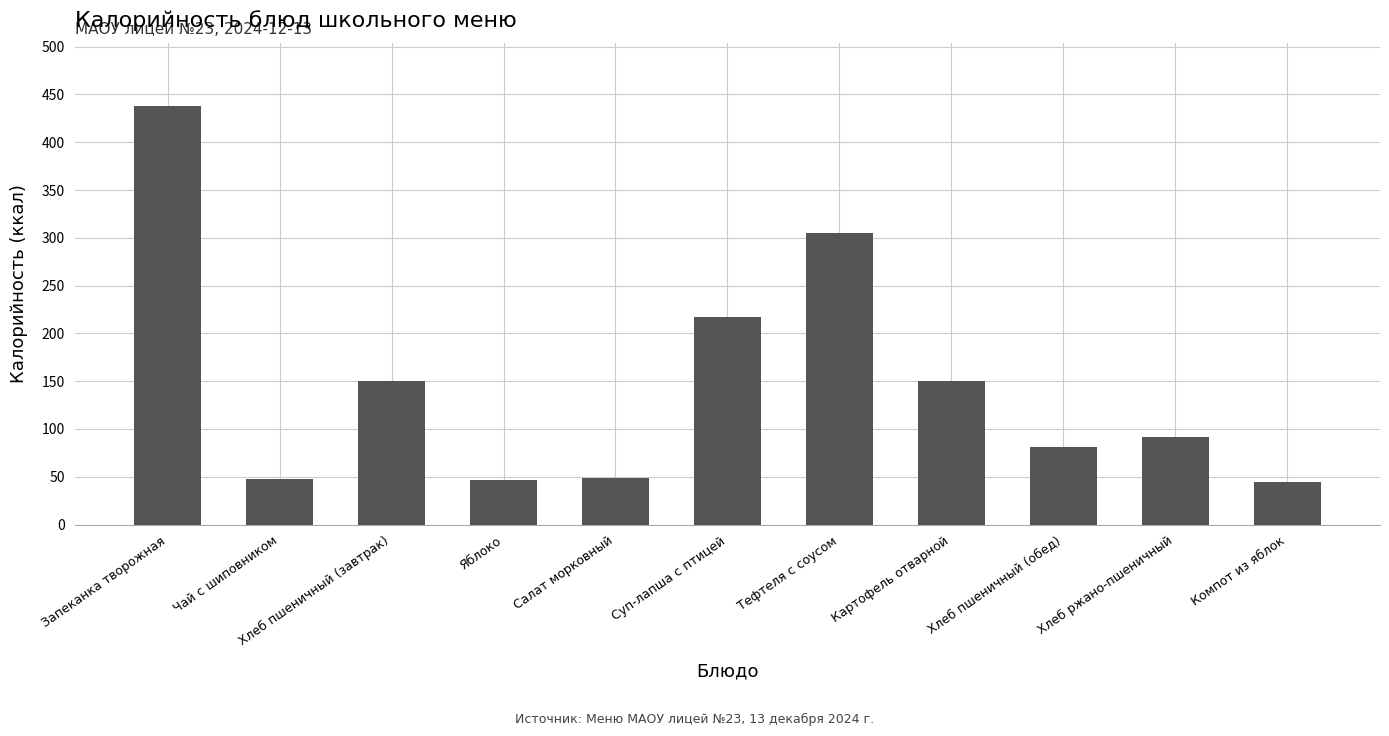

What position from the left is Суп-лапша с птицей?

6